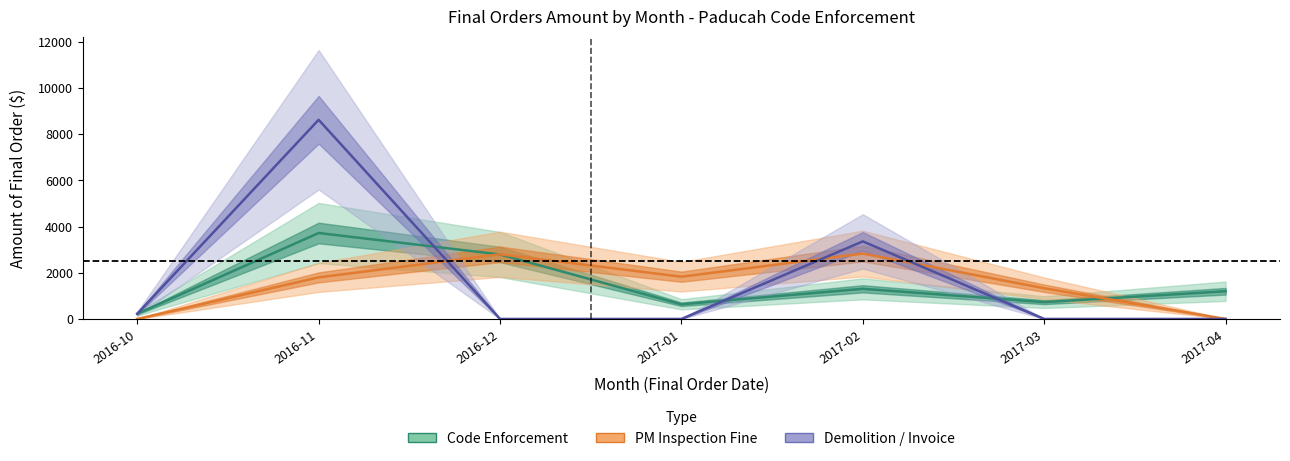

What is the value of the Code Enforcement point at the 3rd from the left?

2792.0